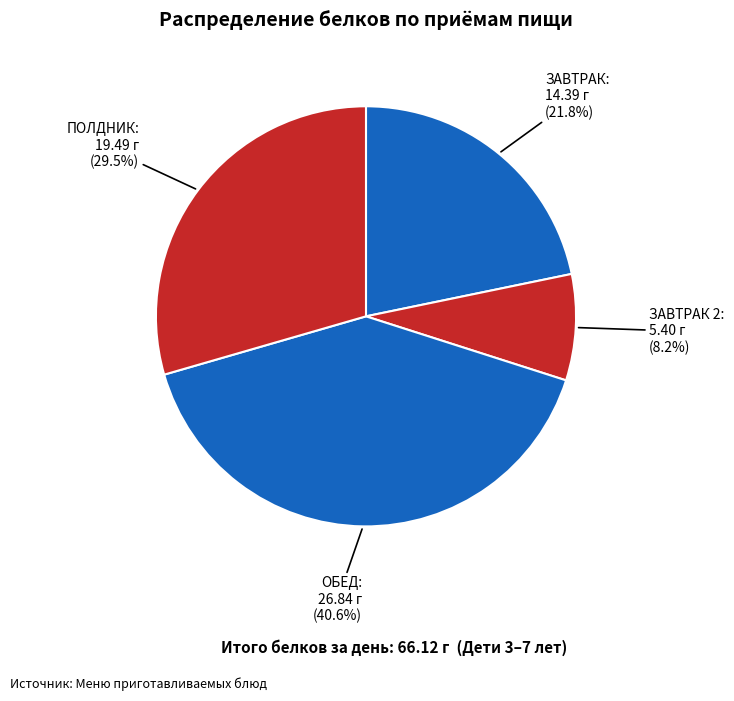

How many segments does this pie chart have?

4